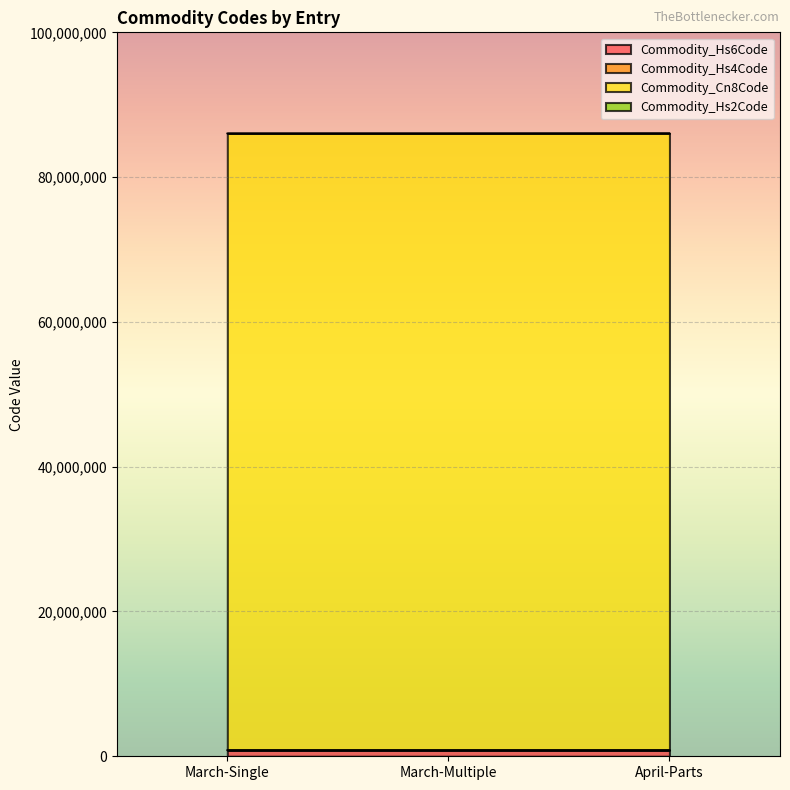

The Commodity_Cn8Code series shows 117039023 at April-Parts. True or false?

False